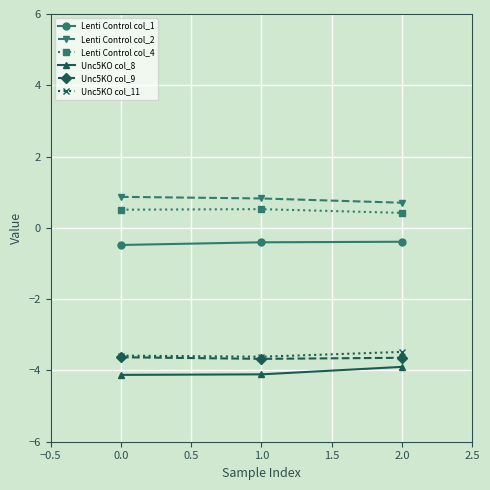

What is the minimum value shown in the chart?

-4.1